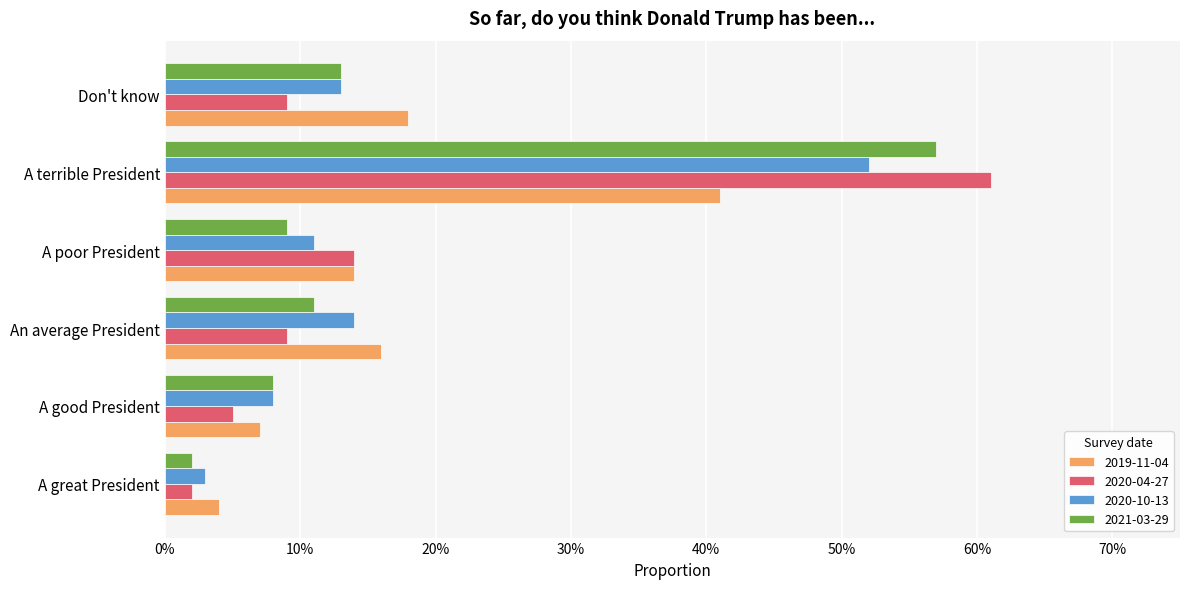

What is the sum of all 2019-11-04 values?

1.0